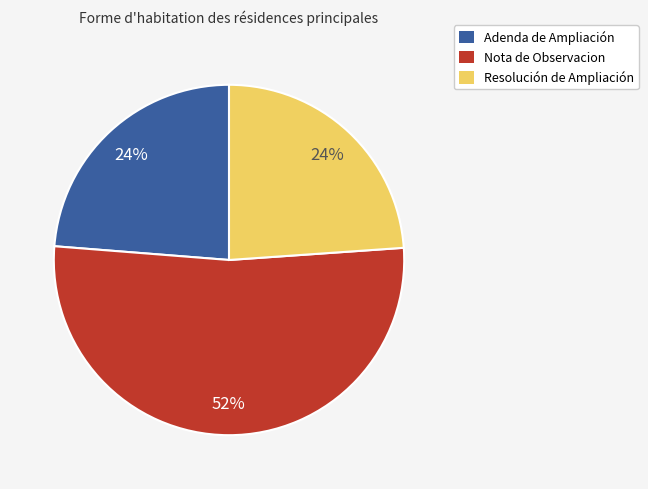

Approximately how many times larger is the value at Resolución de Ampliación compared to Nota de Observacion?

0.5